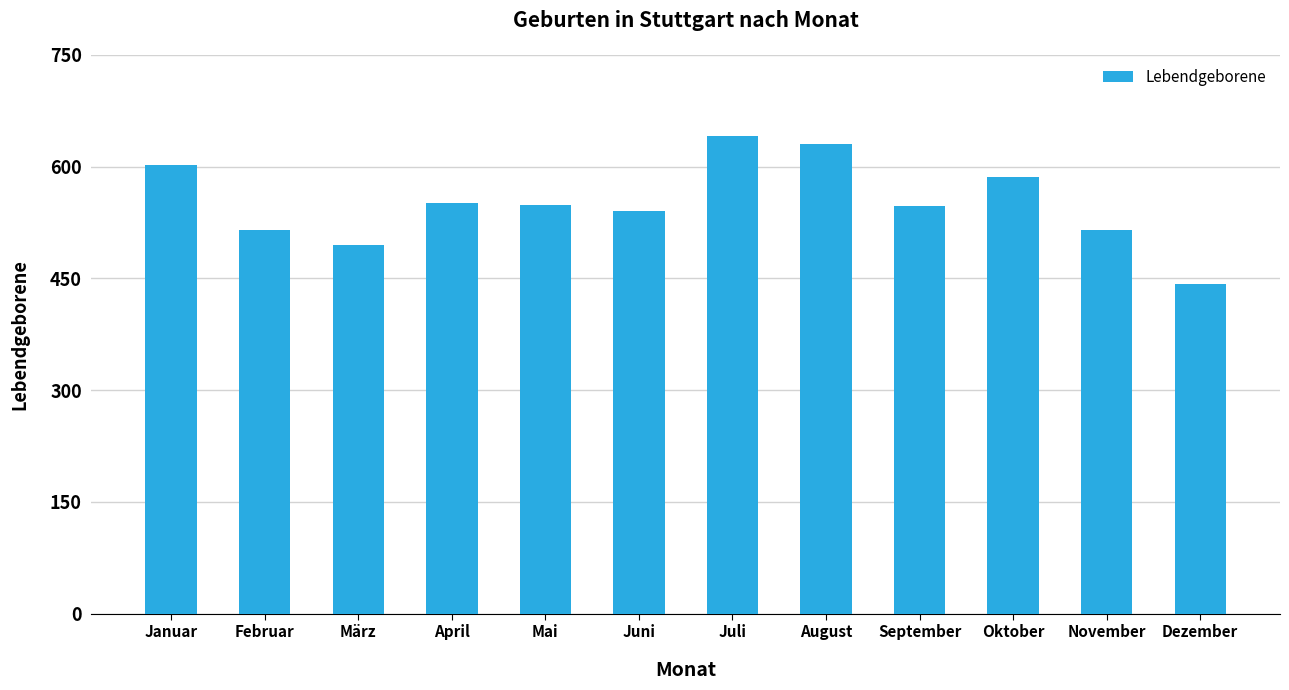

What is the change in value from Juli to November?

-126